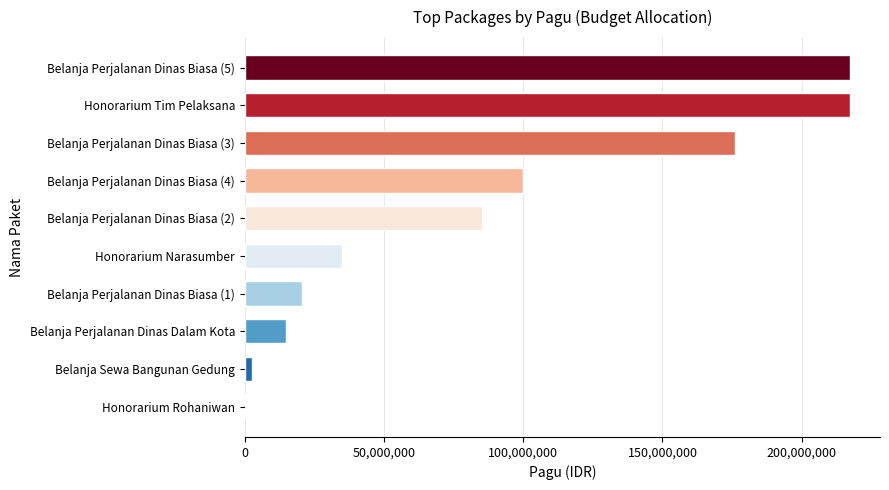

Between Belanja Perjalanan Dinas Dalam Kota and Honorarium Rohaniwan, which is larger?

Belanja Perjalanan Dinas Dalam Kota